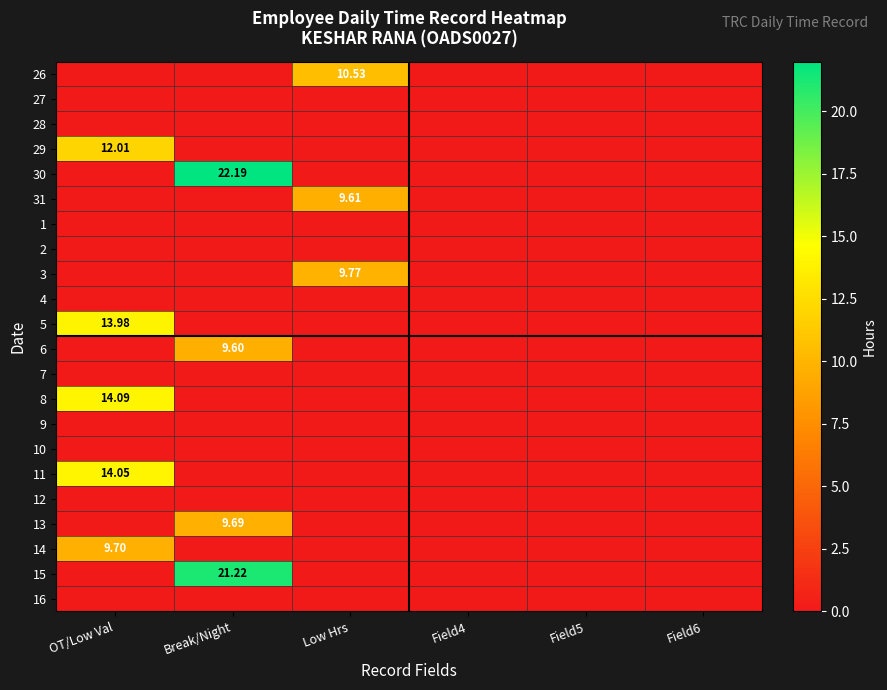

Which label corresponds to the smallest value in the chart?

OT/Low Val